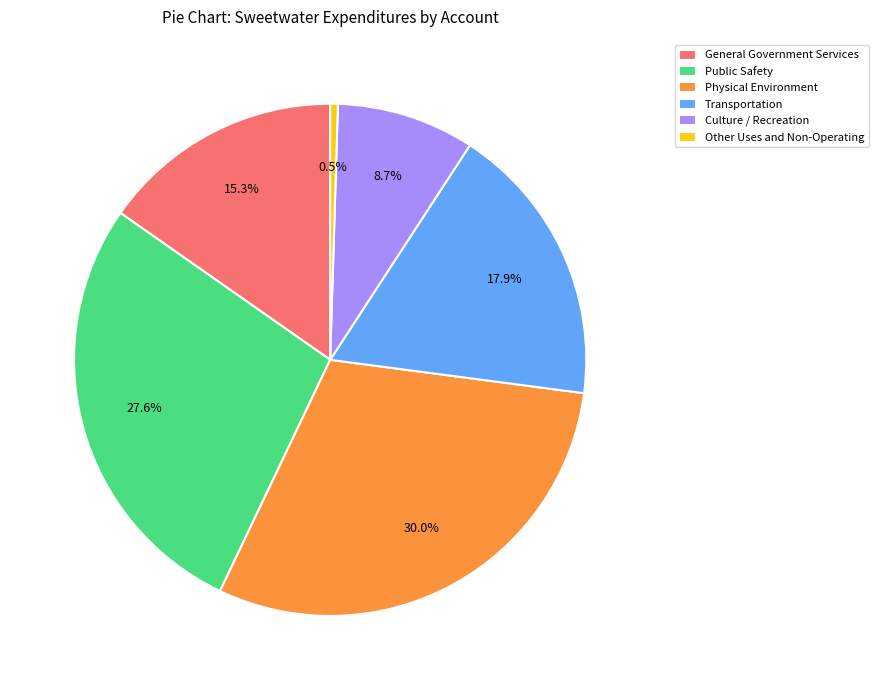

To the nearest percent, what is the difference between the General Government Services and Public Safety slice percentages?

12%